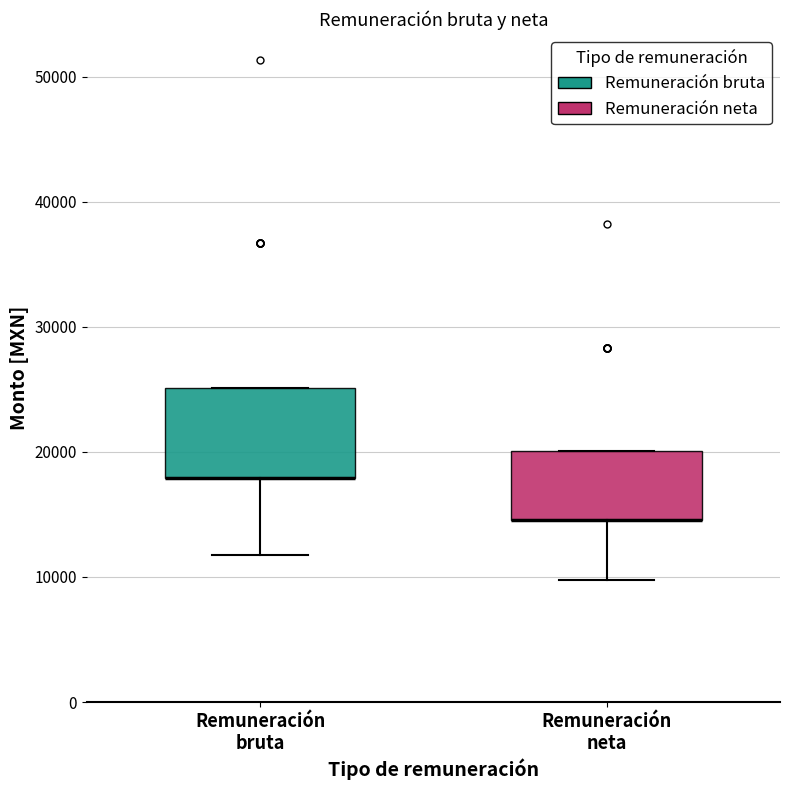

Reading left to right, transcribe this box plot: for each box, give where its median line is, the range the box spans, and where its two whiskers end, as read against the y-axis. The values are not printed on the chart, so give them approximately, as read against the axis.

Remuneración bruta: median 18000 (drawn on the box's lower edge), box 18000 to 25000, whiskers 12000 to 25000
Remuneración neta: median 15000 (drawn on the box's lower edge), box 15000 to 20000, whiskers 10000 to 20000